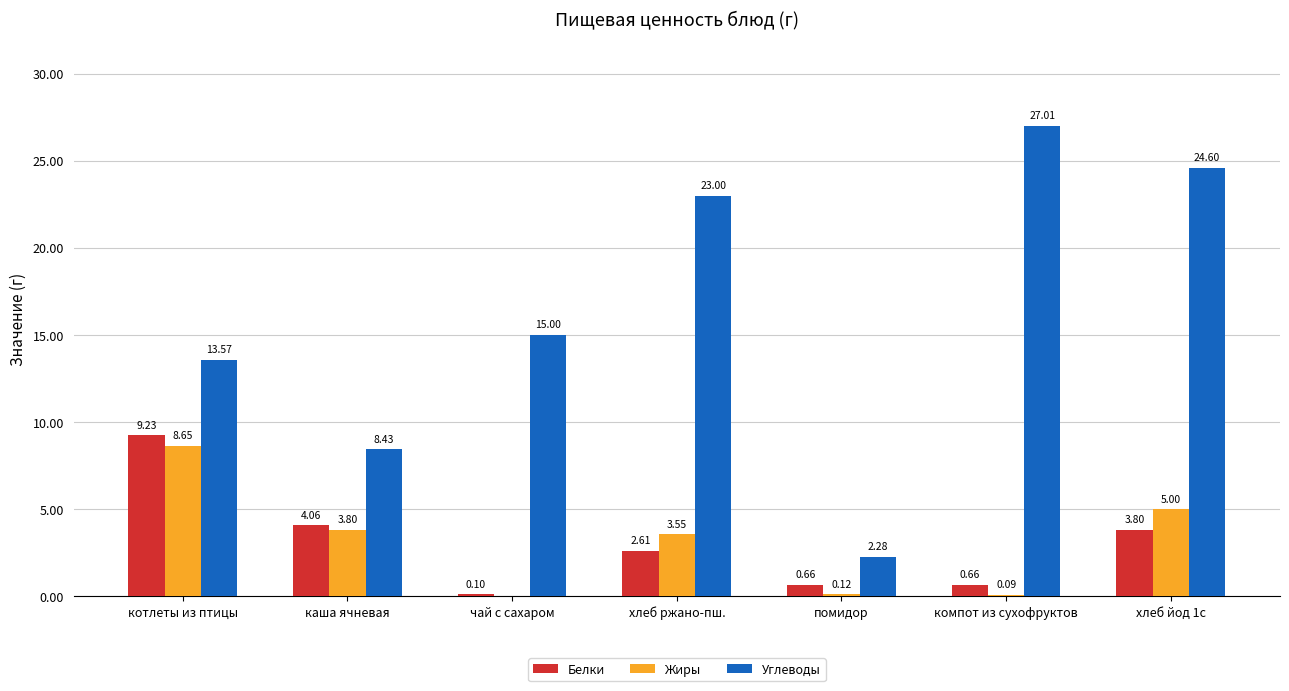

What is the sum of the Углеводы values at хлеб йод 1с and хлеб ржано-пш.?

47.6